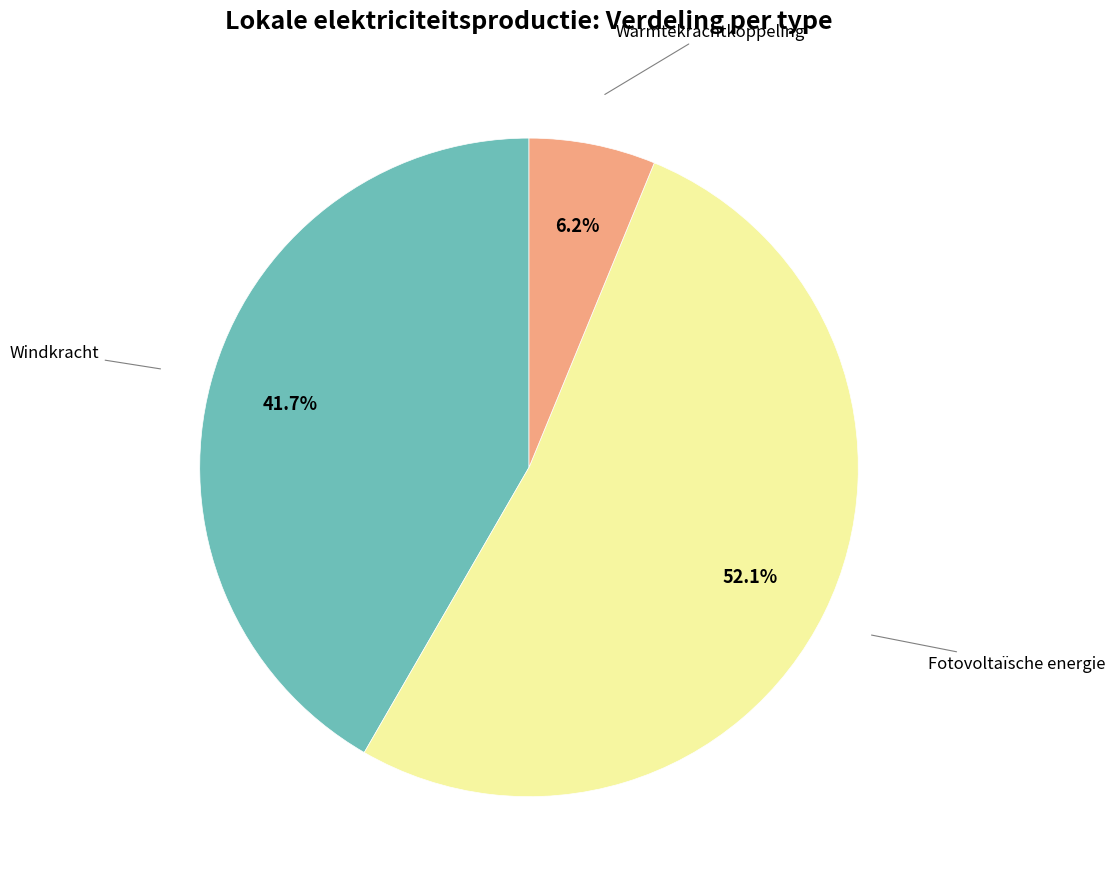

Is there any slice that represents more than half of the pie?

Yes